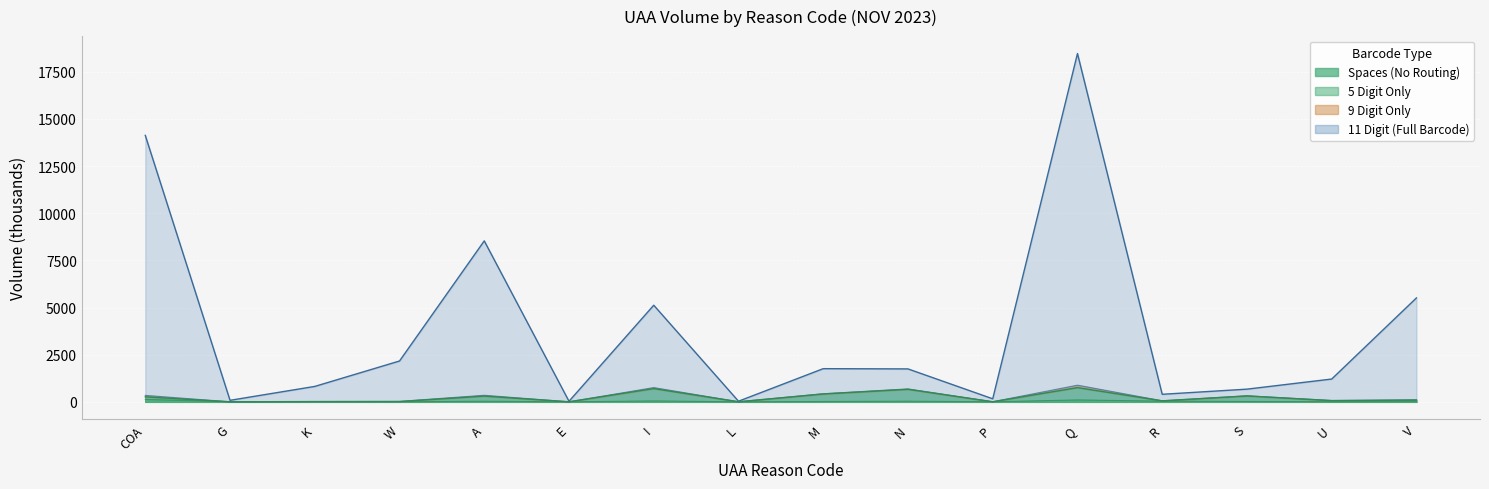

What is the spread (max minus min) of values at M?

1741.0